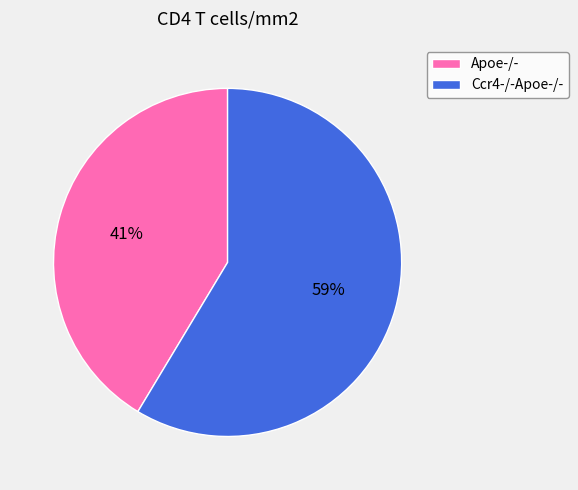

Approximately how many times larger is the value at Apoe-/- compared to Ccr4-/-Apoe-/-?

0.7